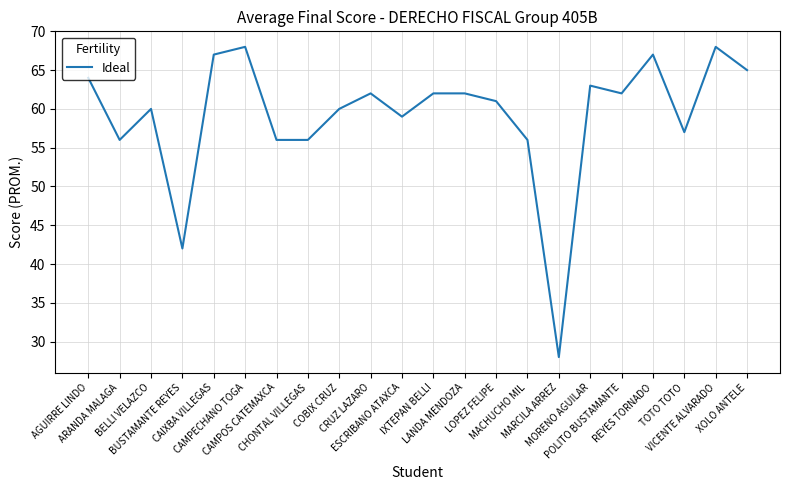

What is the difference between the values at BELLI VELAZCO and IXTEPAN BELLI?

2